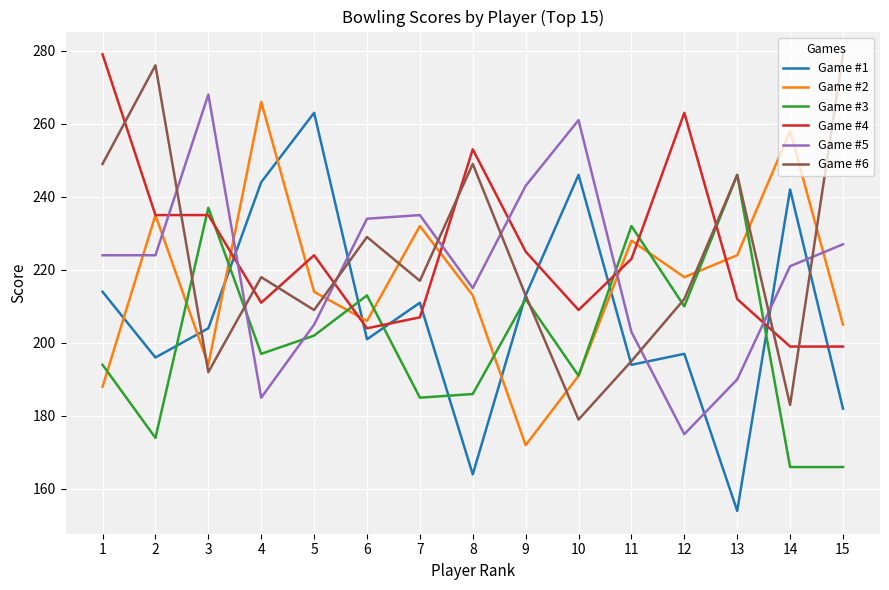

What is the total value across all series at 9?

1278